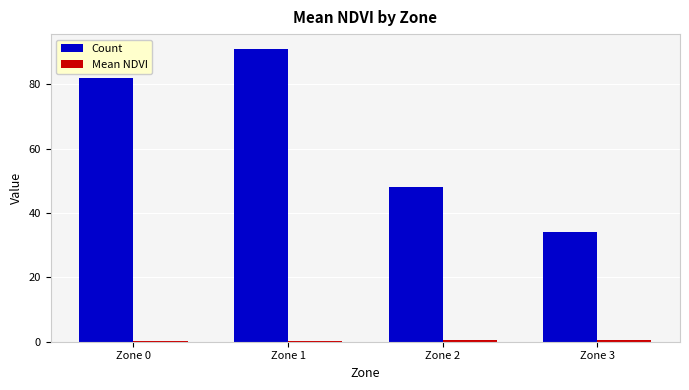

What is the value of the Count bar at the 2nd from the left?

91.0